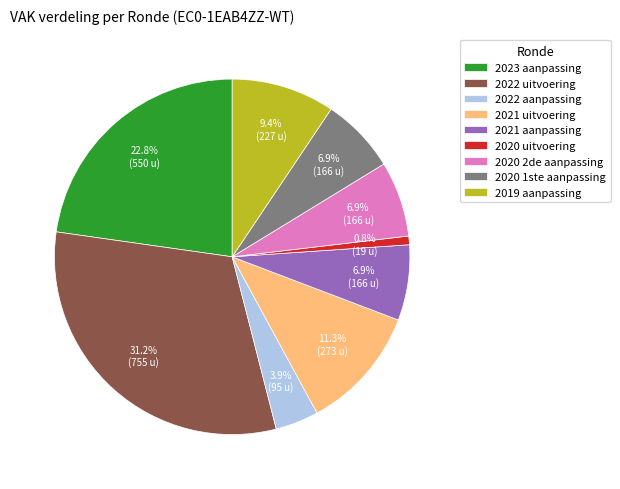

Is 2019 aanpassing the majority of the pie?

No